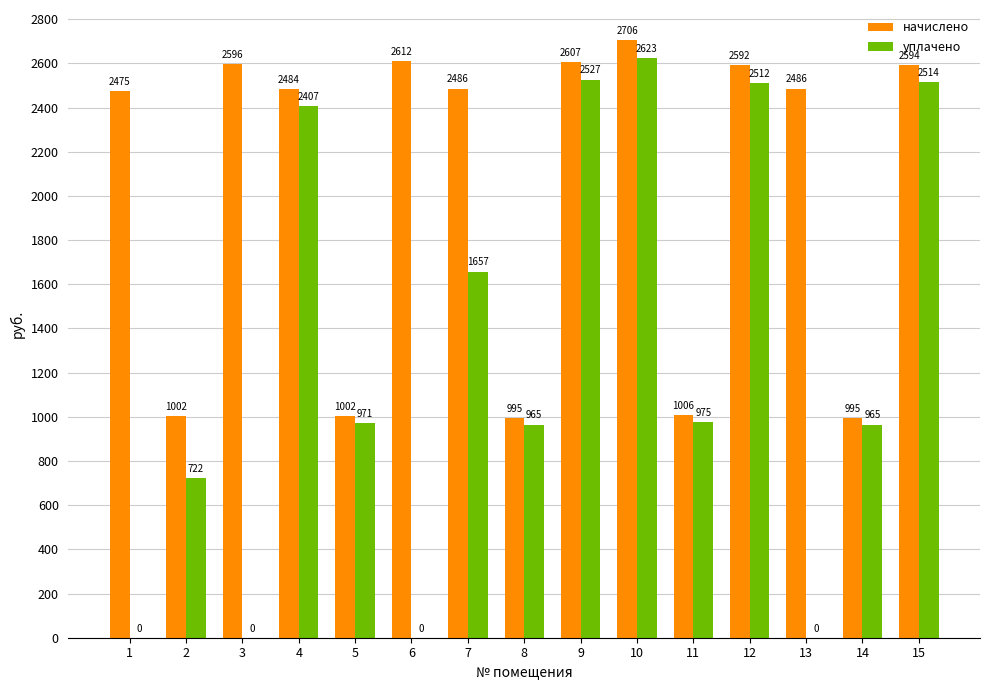

Where is начислено nearest to the value 1850?

1